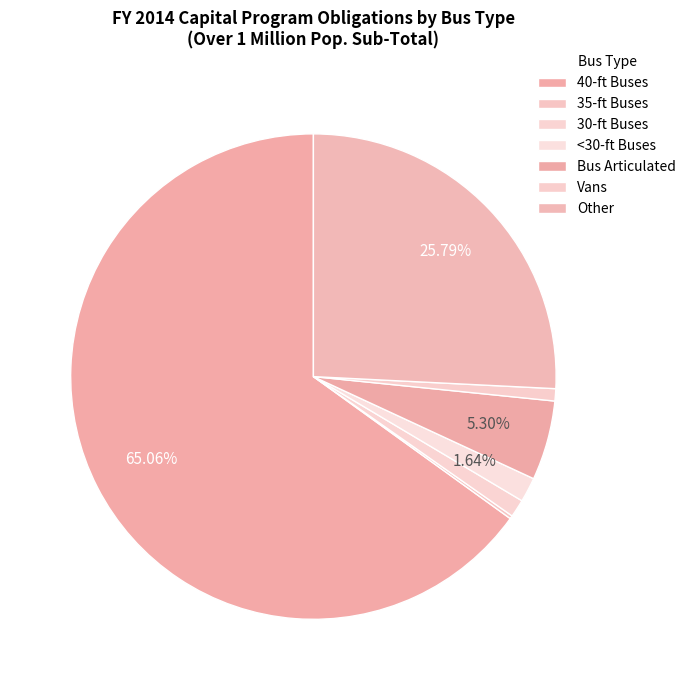

To the nearest percent, what is the average slice percentage?

14%